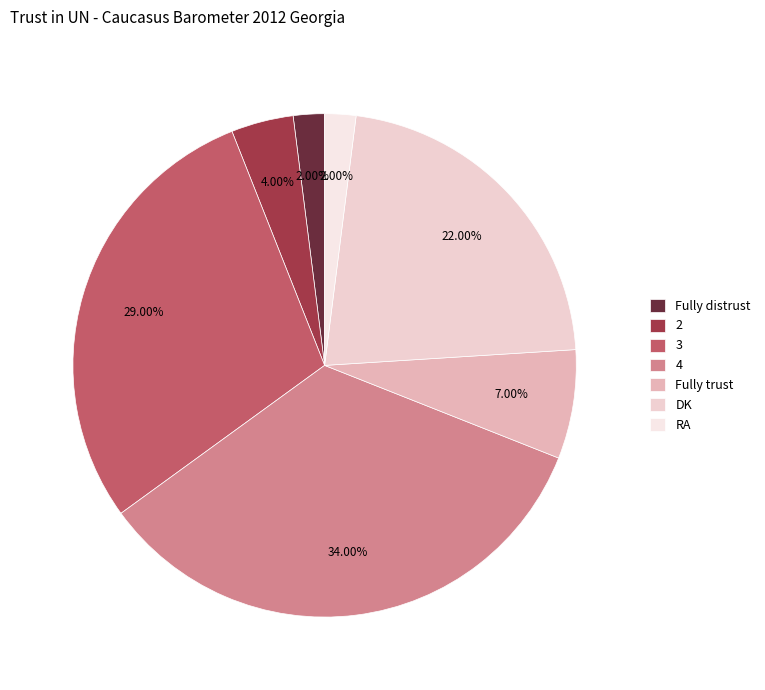

Which slice is the smallest?

Fully distrust